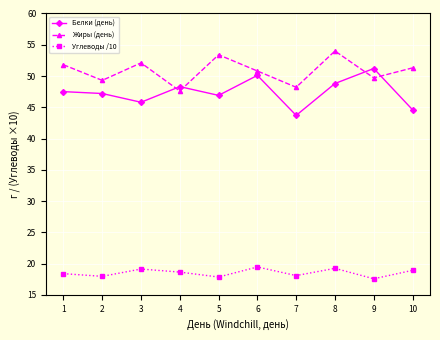

The value of Углеводы /10 at 10 is 30.4. True or false?

False